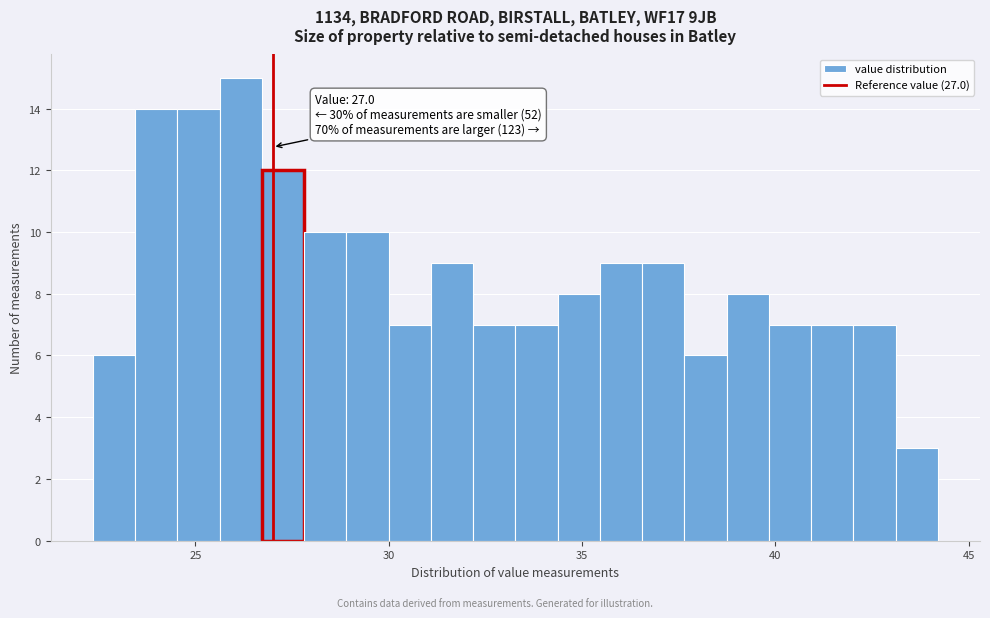

Around what value on the x-axis is the tallest bar? Give the approximate position of its centre, as read against the axis.

26.0